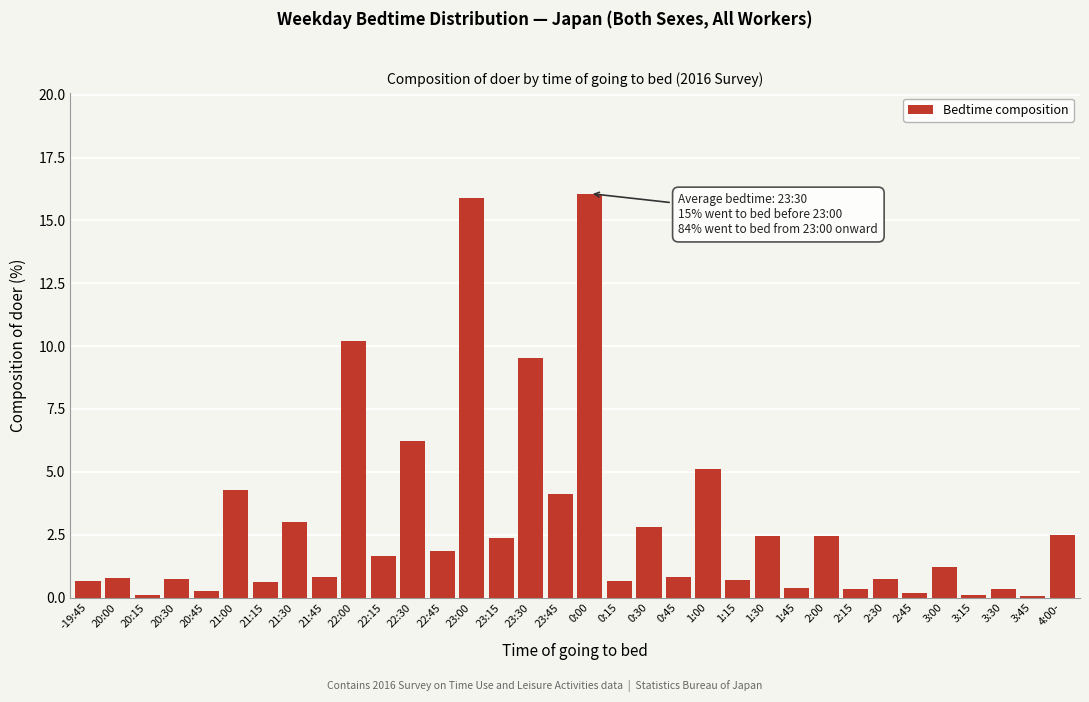

What is the sum of all values?

100.0